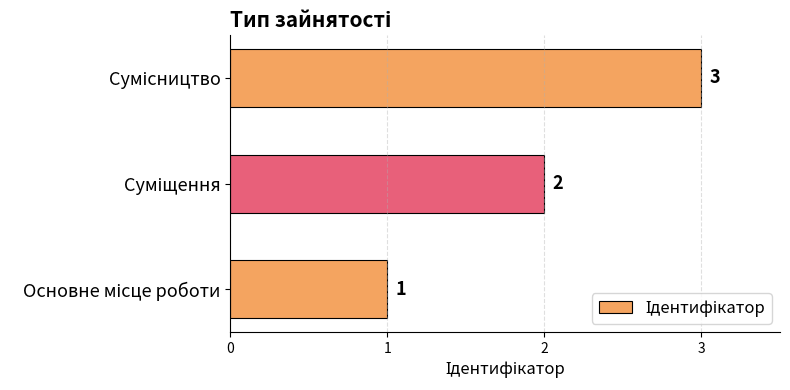

How many values are between 1 and 3?

3